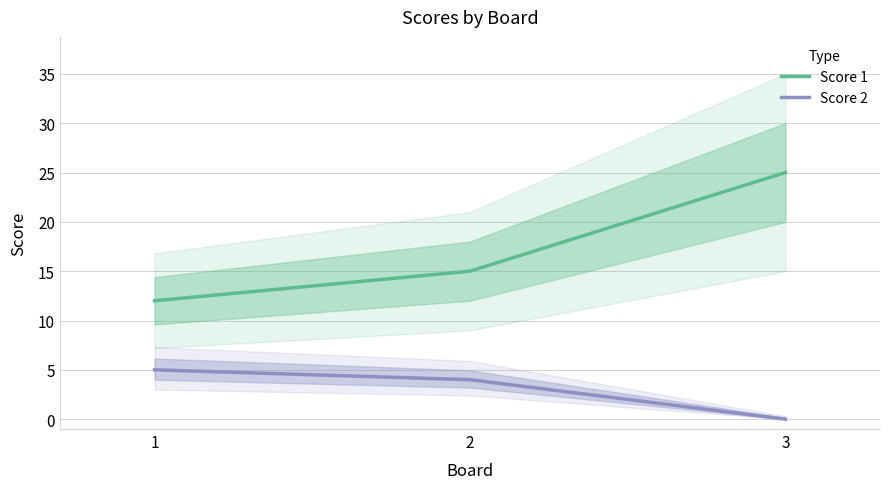

How many categories are shown in the chart?

3